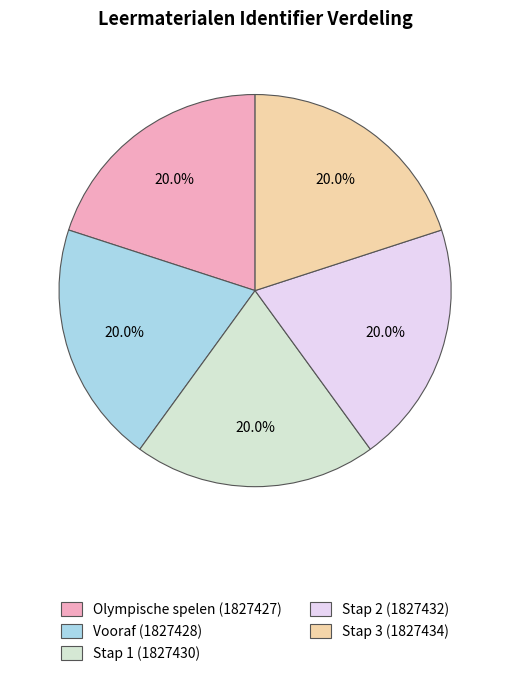

The Olympische spelen slice represents 20% of the pie. True or false?

True